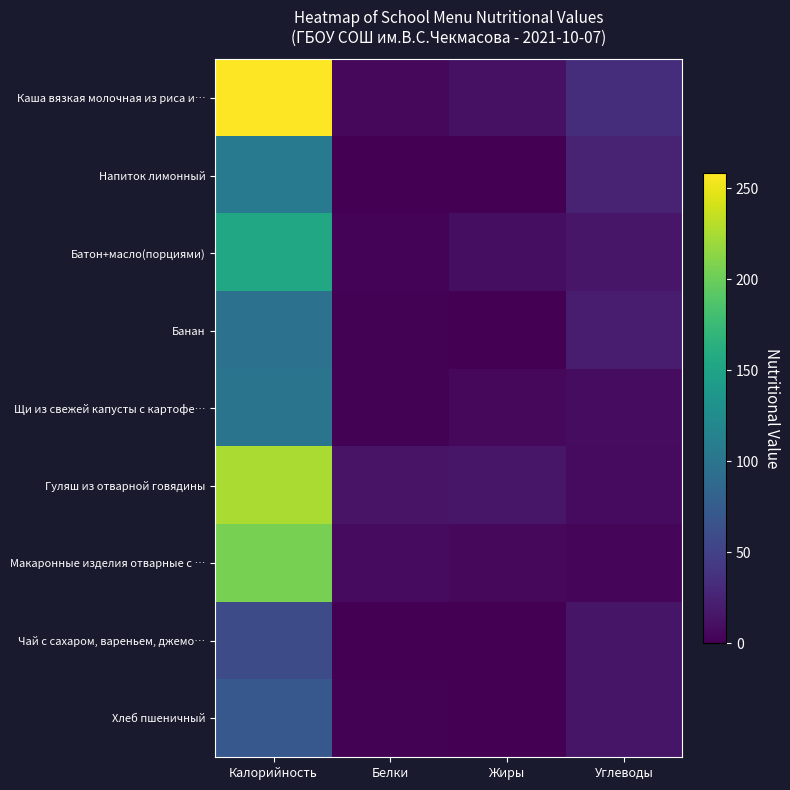

Reading left to right, extract all data points from this chart.

Каша вязкая молочная из риса и…: Калорийность=258.3	Белки=5.9	Жиры=11.1	Углеводы=33.6
Напиток лимонный: Калорийность=105.0	Белки=0.2	Жиры=0.0	Углеводы=25.7
Батон+масло(порциями): Калорийность=153.4	Белки=2.4	Жиры=9.2	Углеводы=16.0
Банан: Калорийность=96.0	Белки=2.0	Жиры=1.0	Углеводы=21.0
Щи из свежей капусты с картофе…: Калорийность=99.0	Белки=2.0	Жиры=6.0	Углеводы=9.0
Гуляш из отварной говядины: Калорийность=226.0	Белки=14.0	Жиры=16.0	Углеводы=8.0
Макаронные изделия отварные с …: Калорийность=205.0	Белки=8.0	Жиры=6.0	Углеводы=5.0
Чай с сахаром, вареньем, джемо…: Калорийность=59.0	Белки=0.0	Жиры=0.0	Углеводы=15.0
Хлеб пшеничный: Калорийность=71.0	Белки=2.0	Жиры=0.0	Углеводы=15.0